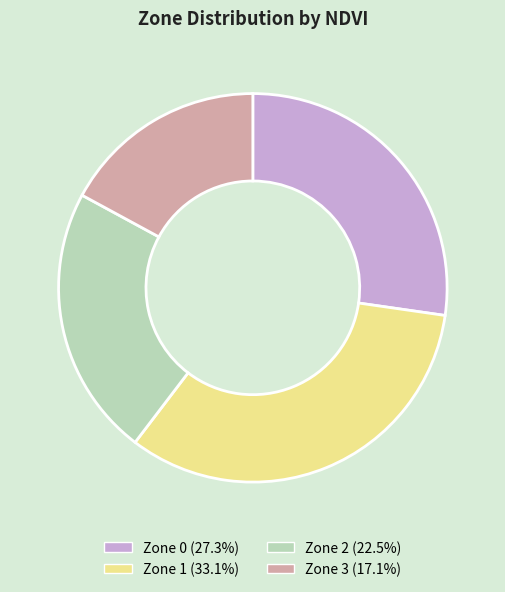

Is there a majority slice in this chart?

No